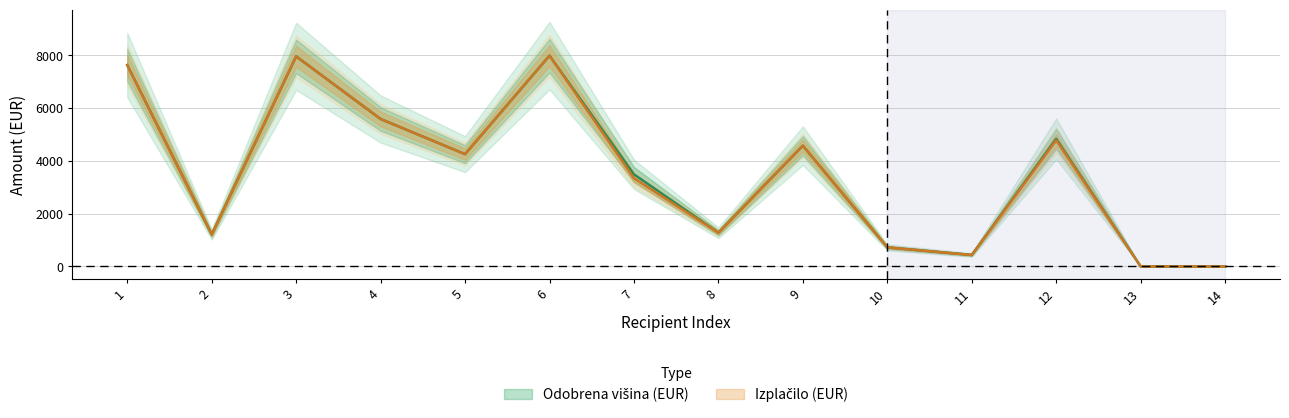

Where does the Odobrena višina (EUR) series first go above 4257?

1